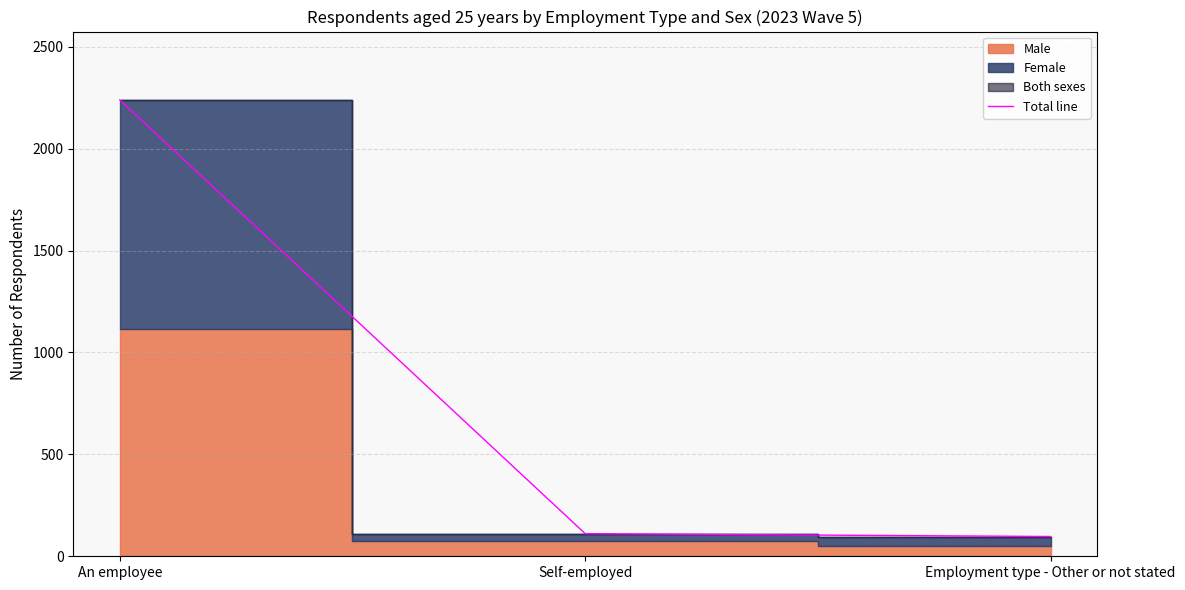

The chart shows a value of 1286 at An employee. True or false?

False